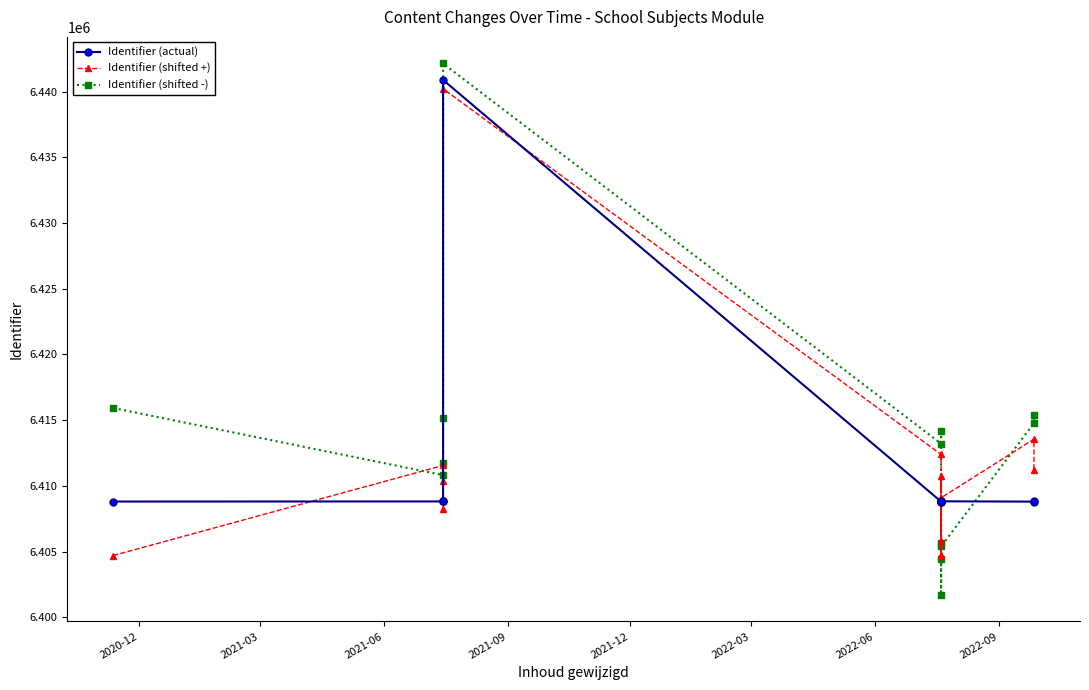

In Identifier (shifted +), how many points are higher than both neighbors (excluding endpoints)?

4